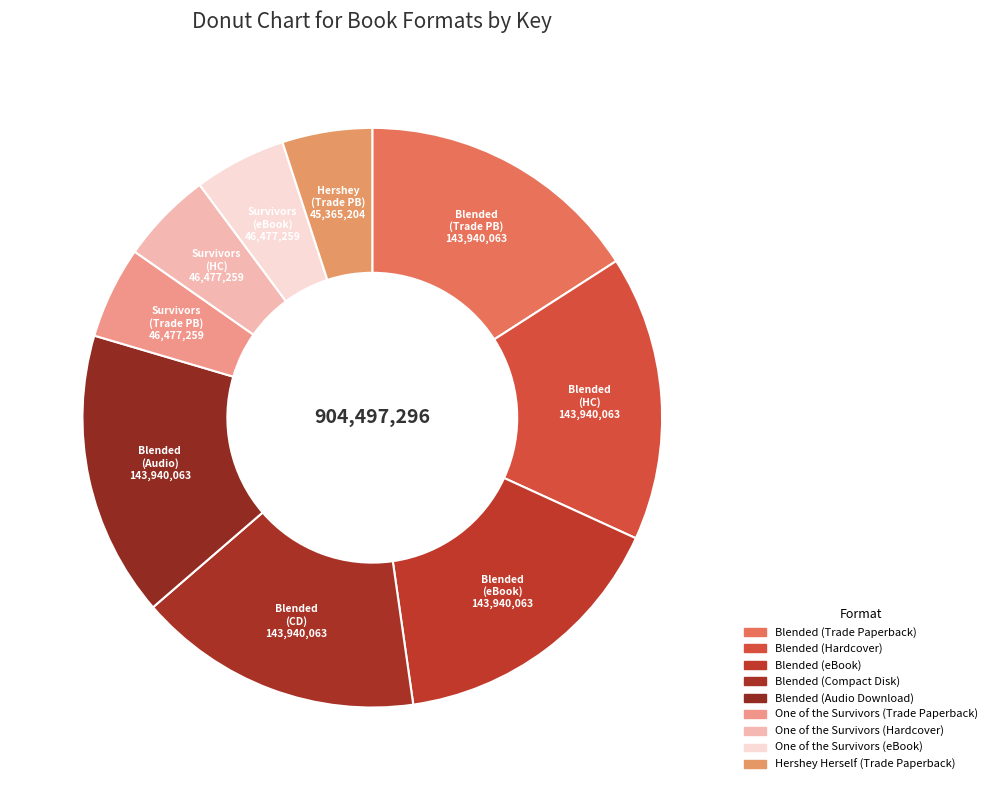

How many segments does this pie chart have?

9